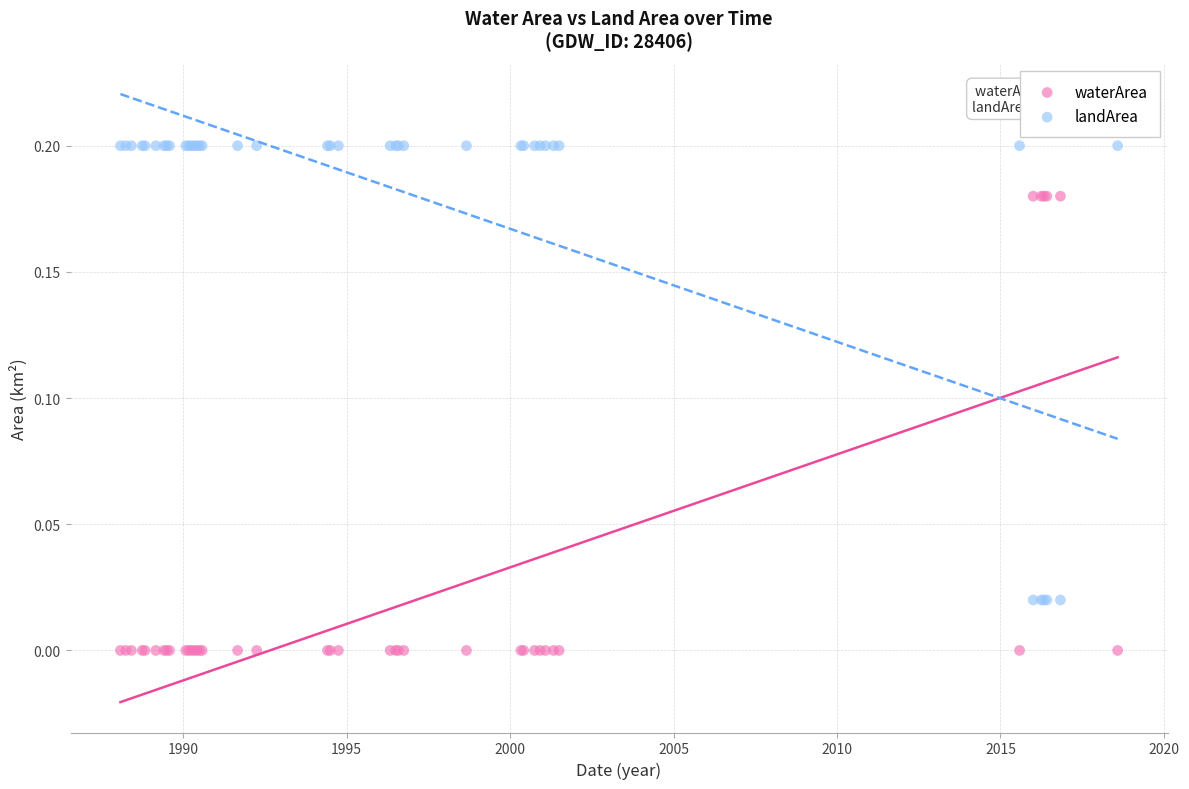

Which series reaches the minimum Y coordinate?

waterArea